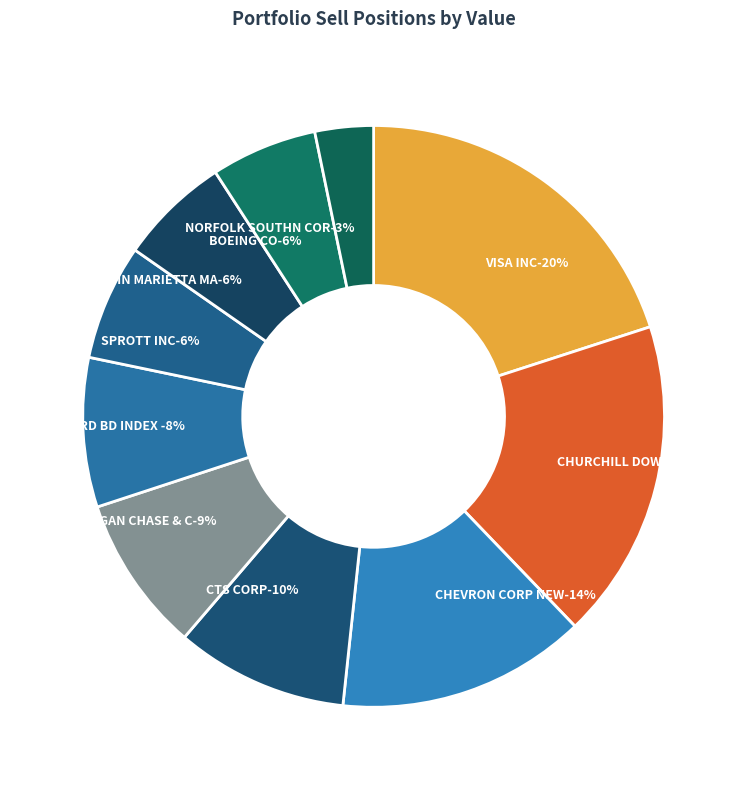

Between VANGUARD BD INDEX FDS and CTS CORP, which is larger?

CTS CORP